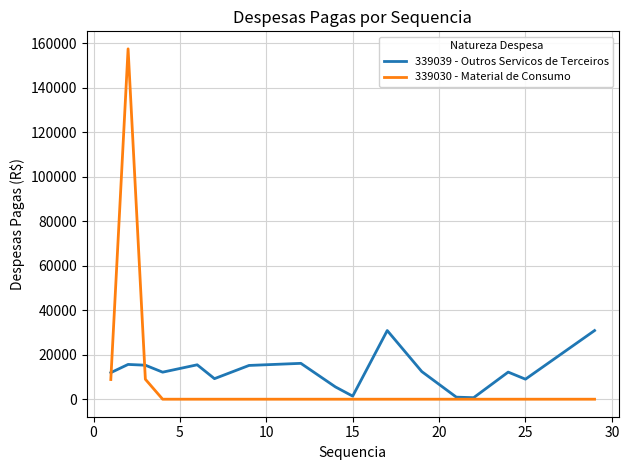

What is the highest value of the 339030 - Material de Consumo series?

157440.0